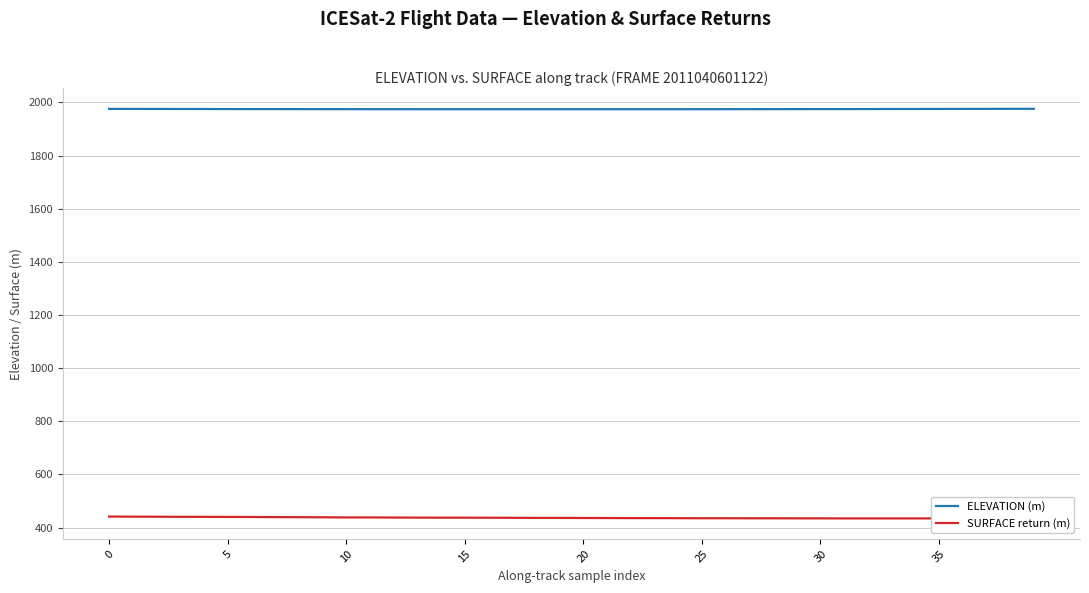

What is the total value across all series at 28?

2409.3